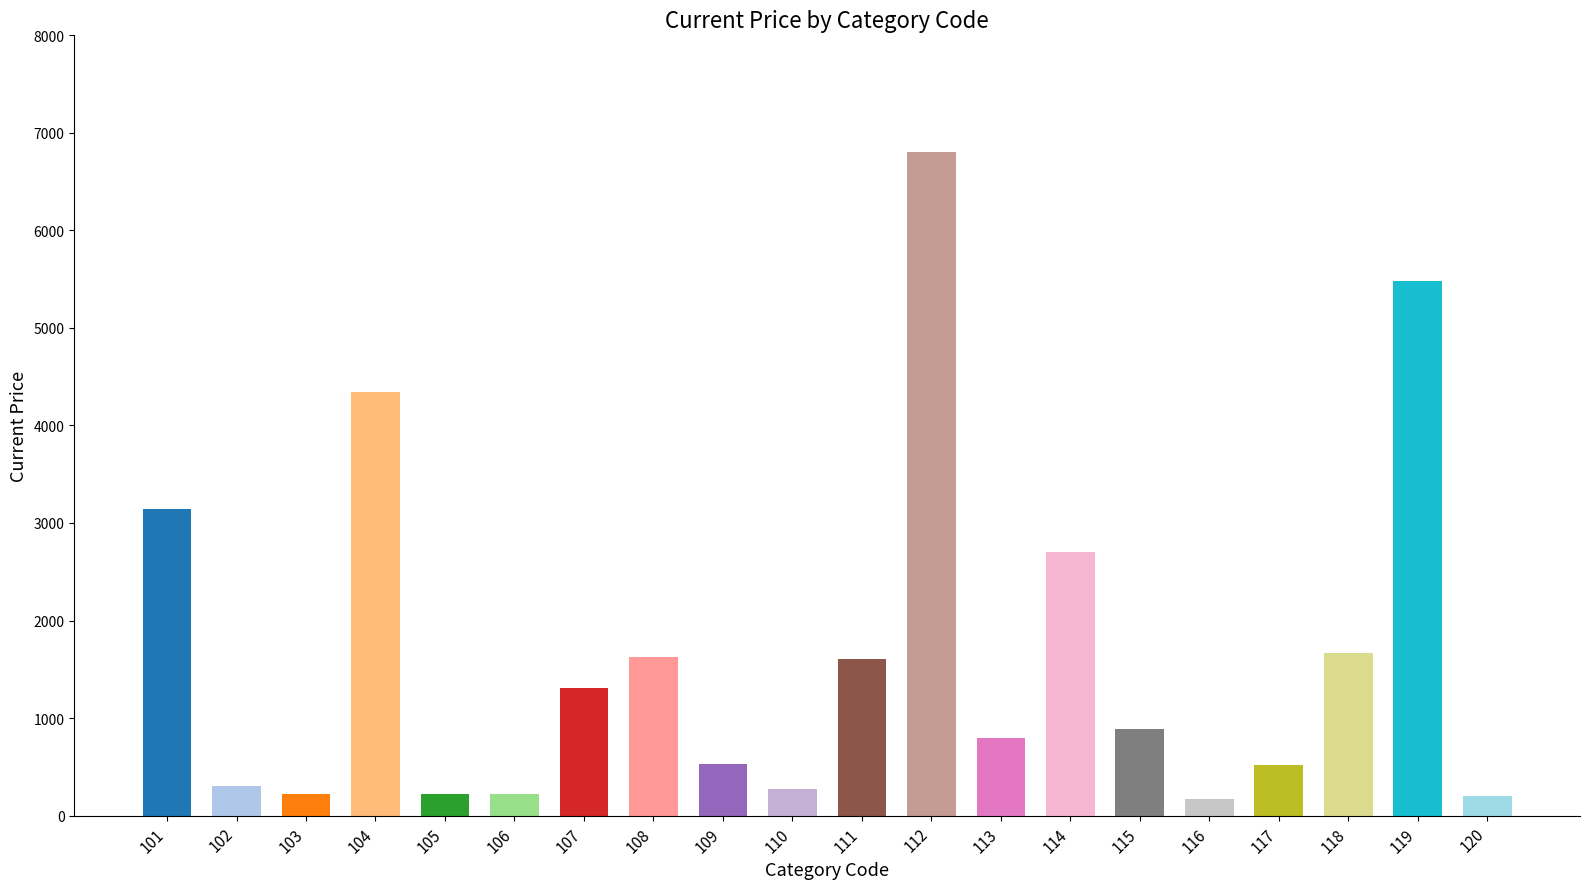

What is the value of the 20th bar from the left?

197